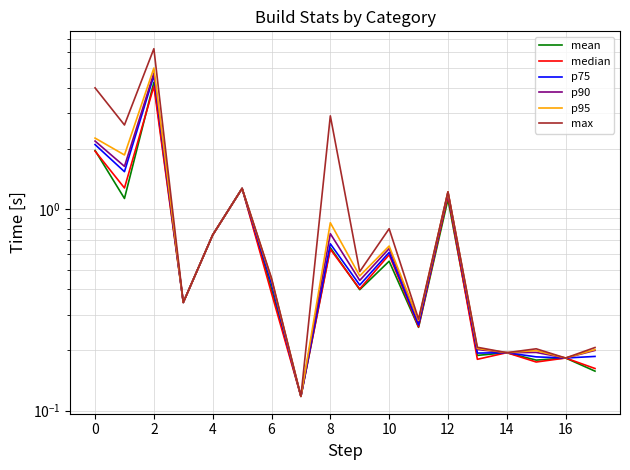

What is the minimum value shown in the chart?

0.1